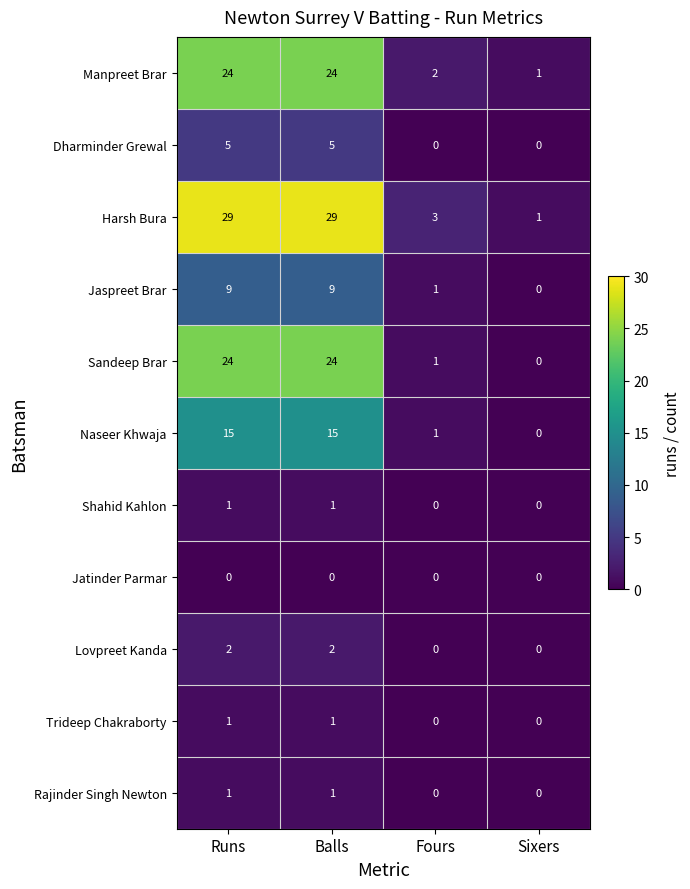

Which series has the largest total across all categories?

Harsh Bura